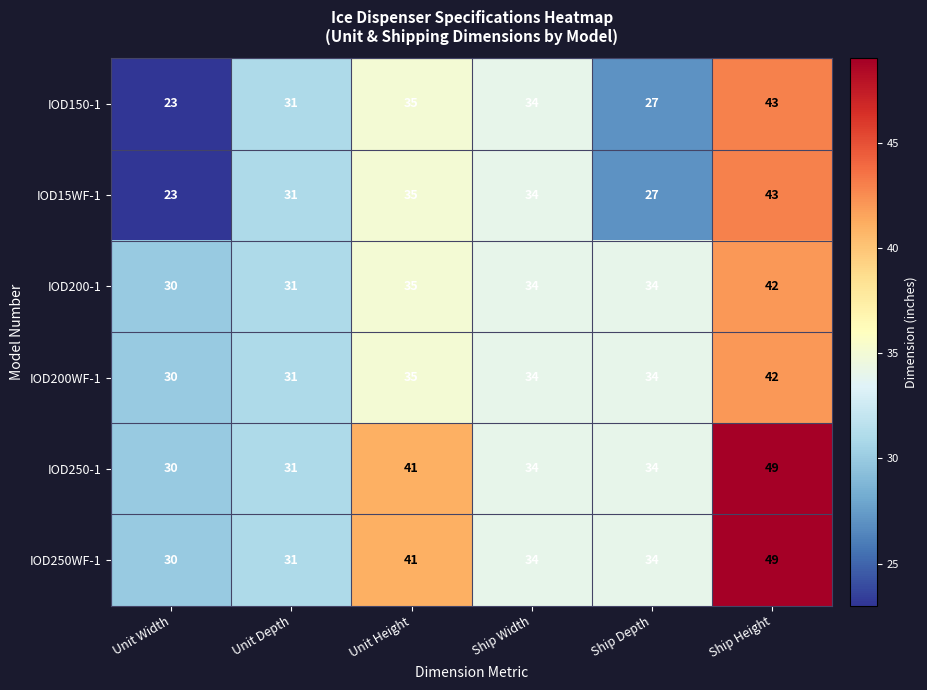

What is the maximum value shown in the chart?

49